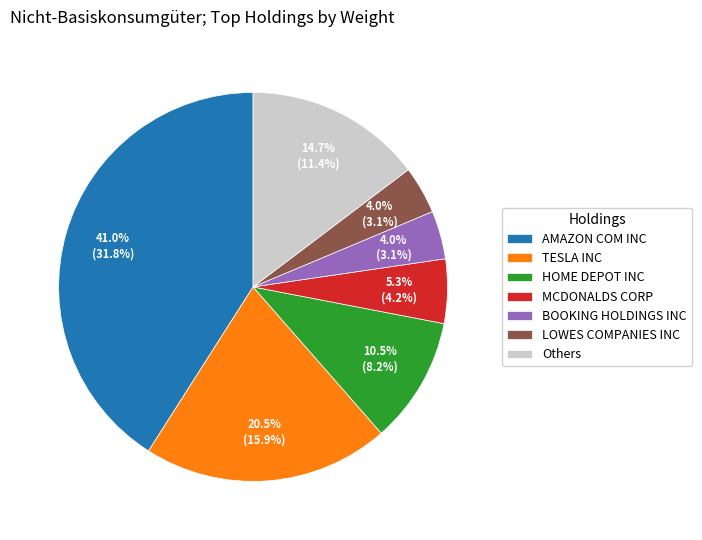

Does any single category account for the majority?

No